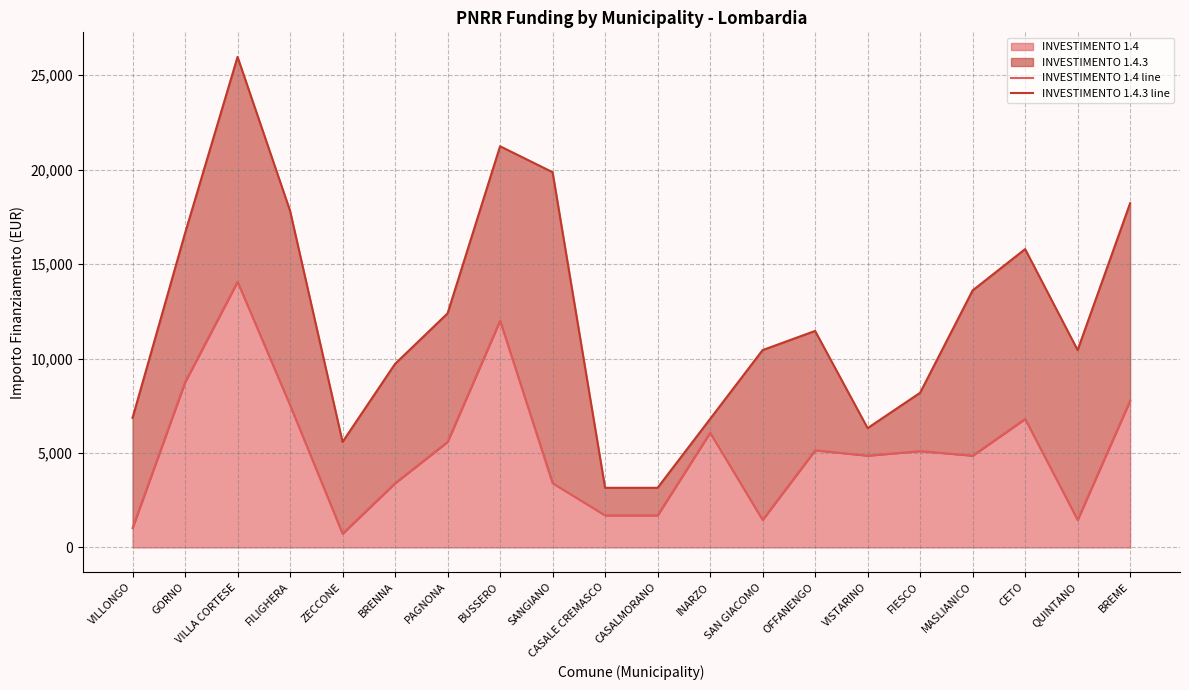

The value of INVESTIMENTO 1.4 line at SAN GIACOMO is 1458. True or false?

True